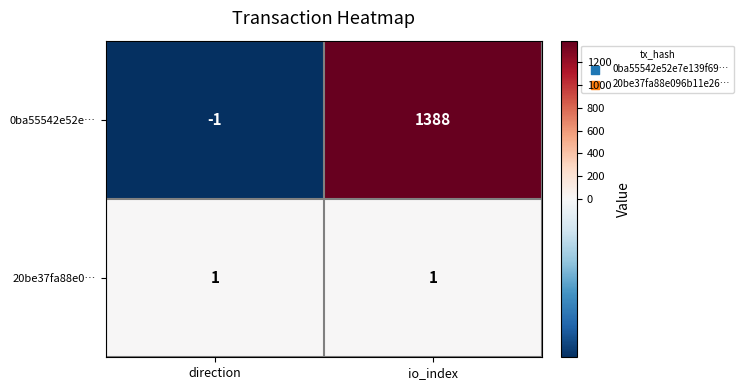

Reading right to left, extract all data points from this chart.

0ba55542e52e…: io_index=1388	direction=-1
20be37fa88e0…: io_index=1	direction=1